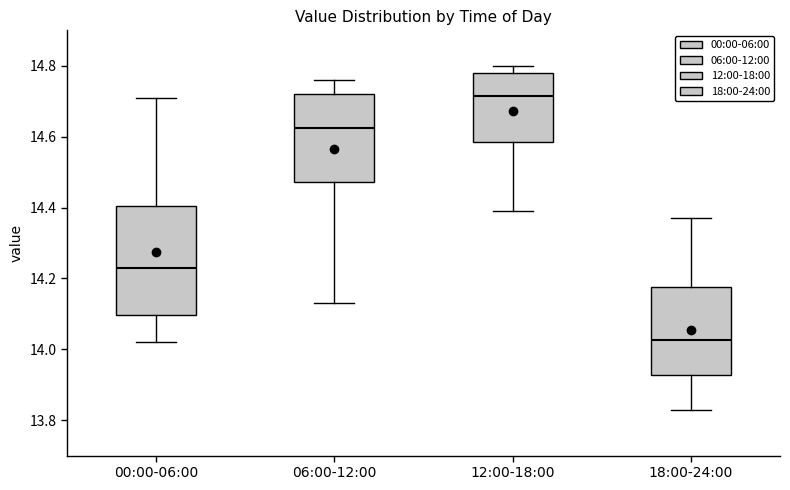

Where does the lower whisker of the box for 12:00-18:00 end on the y-axis? The values are not printed on the chart, so give them approximately, as read against the axis.

14.40